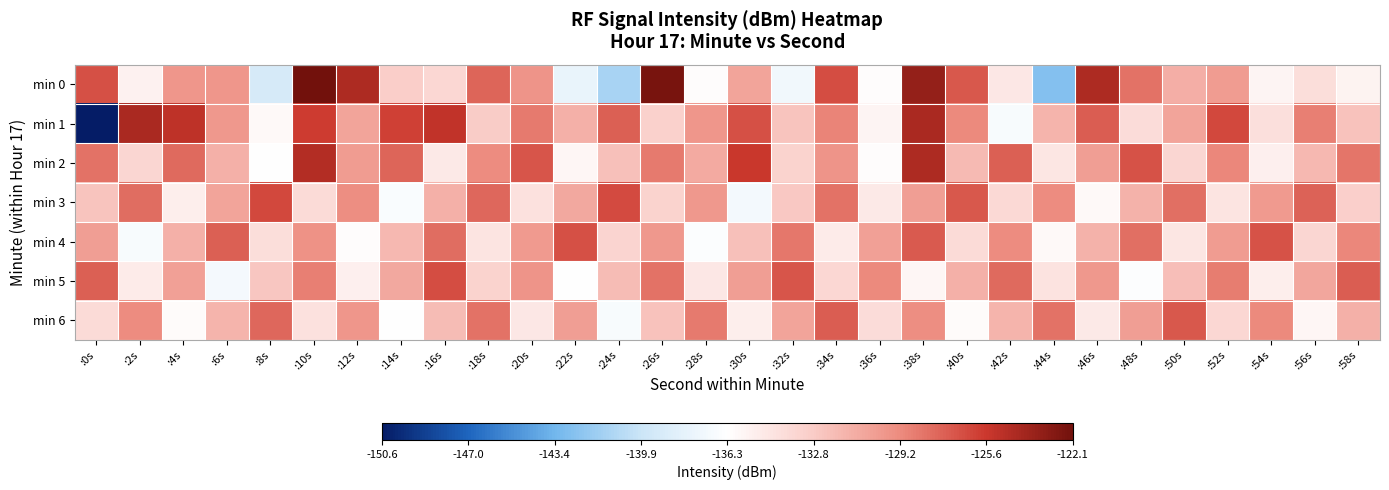

Between :18s and :28s, which series saw the biggest shift?

min 0